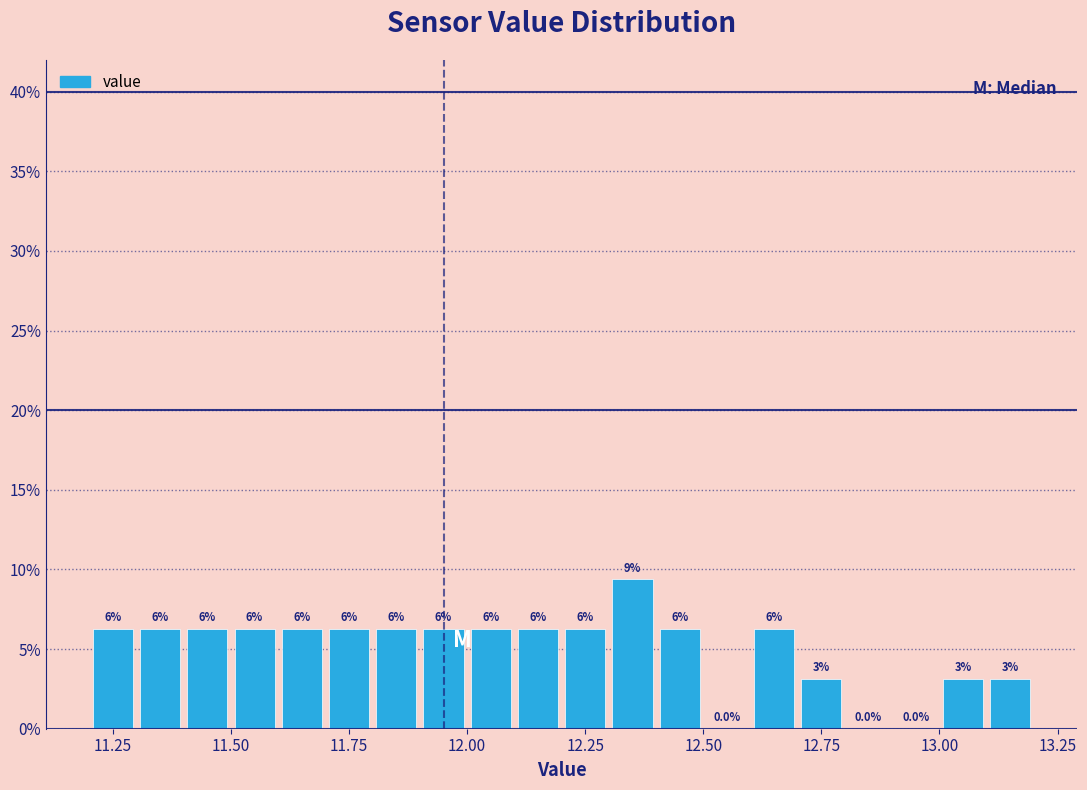

Read against the x-axis, roughly where is the centre of the tallest bar?

12.35